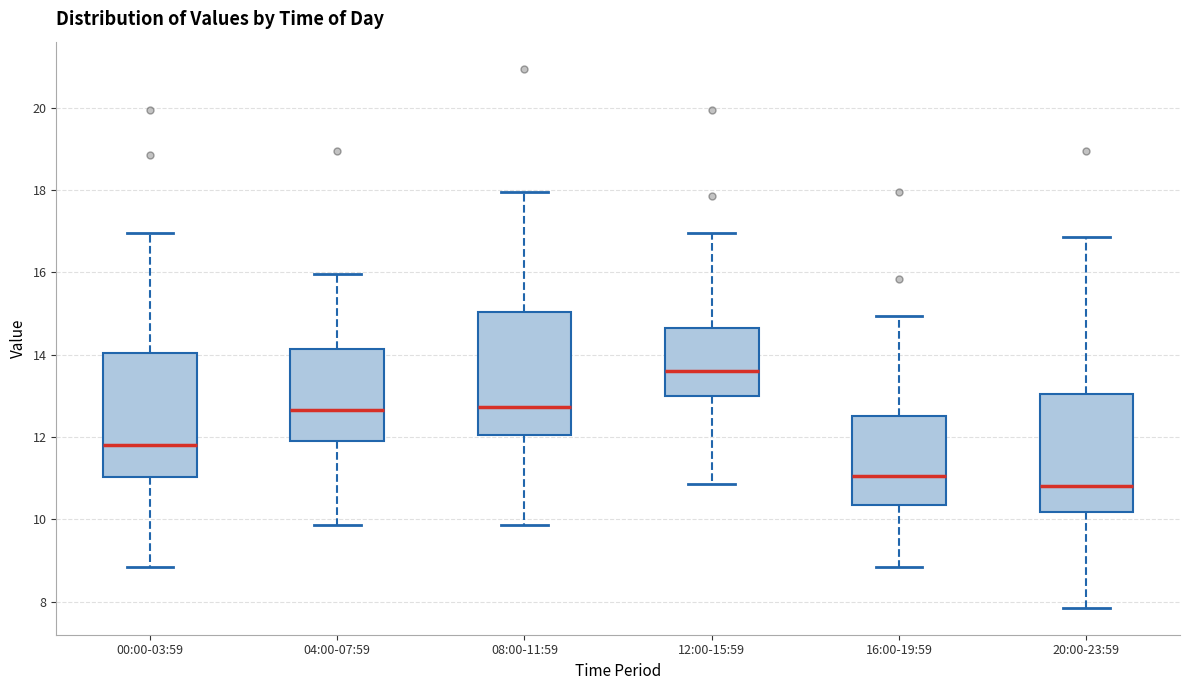

Where is the upper edge of the box for 20:00-23:59 on the y-axis? The values are not printed on the chart, so give them approximately, as read against the axis.

13.0